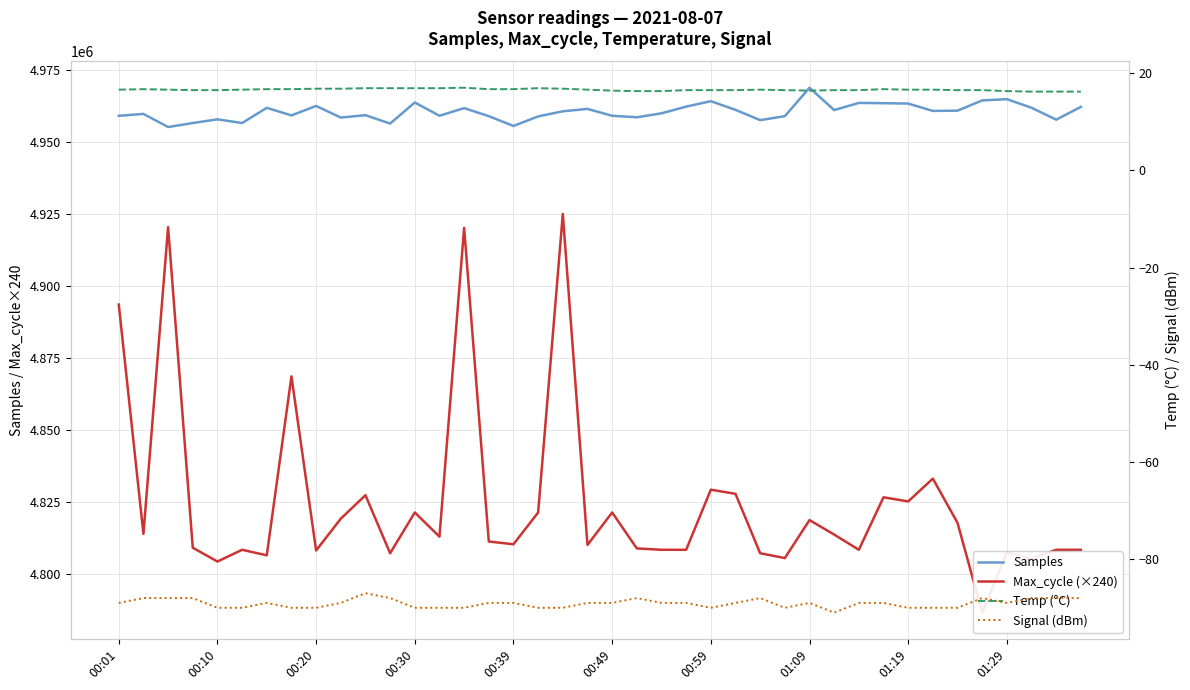

What are all the series names shown in the legend?

Samples, Max_cycle (×240), Temp (°C), Signal (dBm)